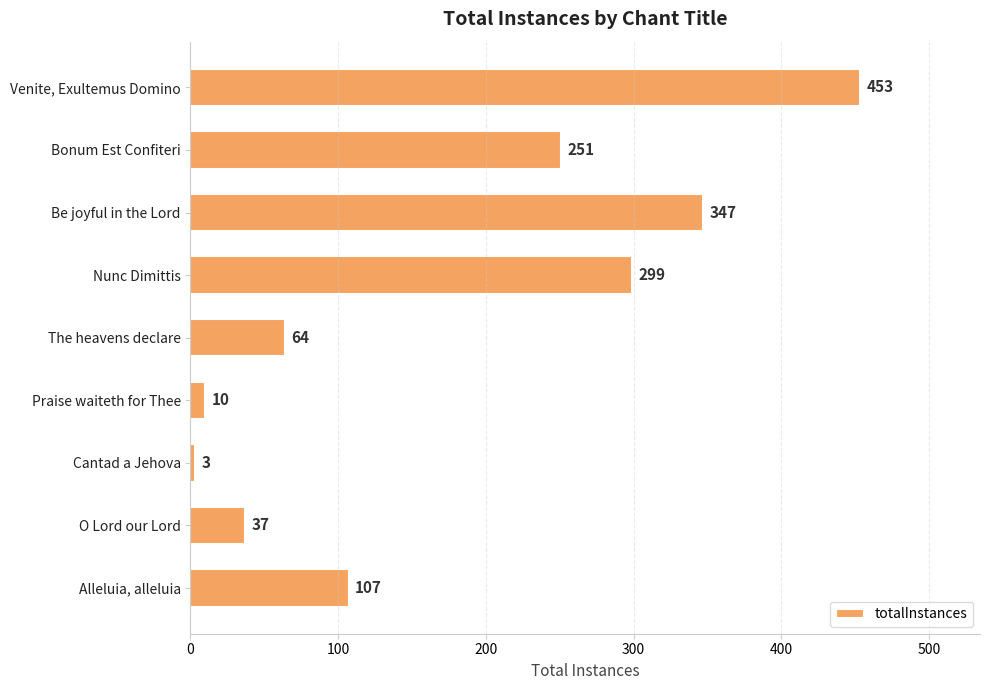

Reading top to bottom, extract all data points from this chart.

453	251	347	299	64	10	3	37	107